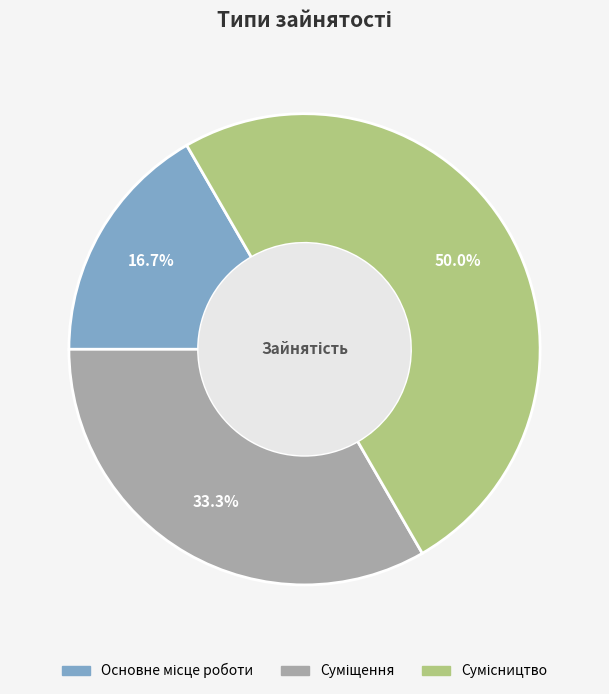

Combined, do Суміщення and Сумісництво account for over 50%?

Yes